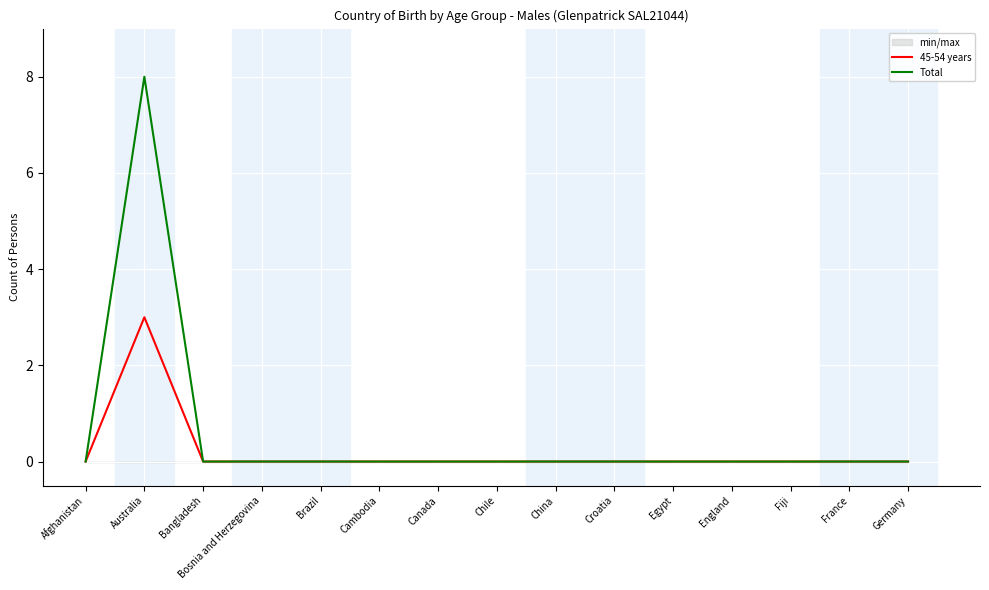

True or false: Total and 45-54 years cross at least once.

False